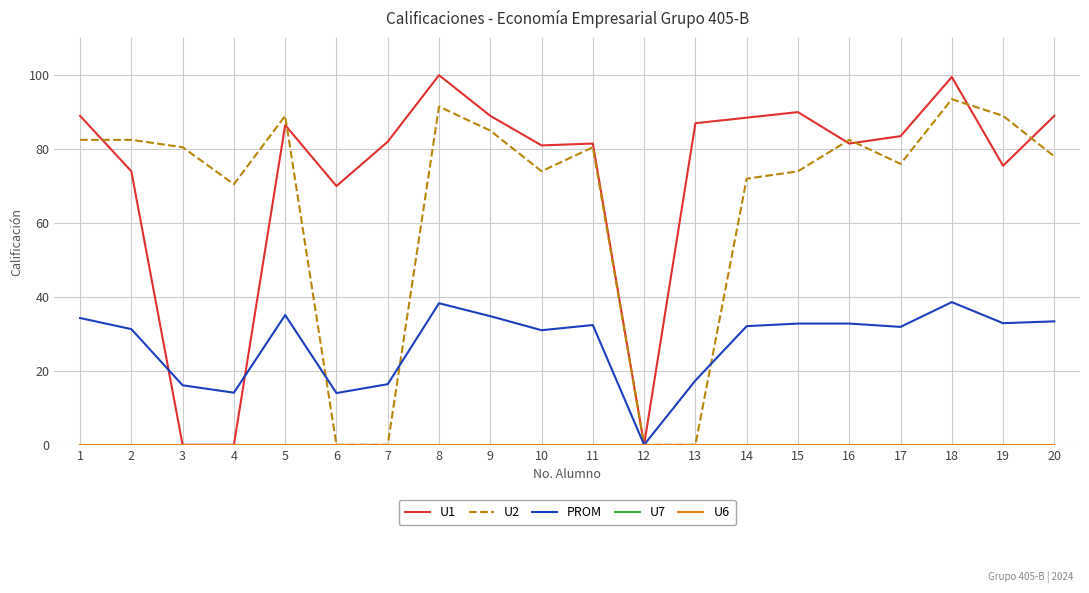

Reading right to left, transcribe all the data shown in this chart.

U1: 89.0	75.5	99.5	83.5	81.5	90.0	88.5	87.0	0.0	81.5	81.0	89.0	100.0	82.0	70.0	86.5	0.0	0.0	74.0	89.0
U2: 78.0	89.0	93.5	76.0	82.5	74.0	72.0	0.0	0.0	80.5	74.0	85.0	91.5	0.0	0.0	89.0	70.5	80.5	82.5	82.5
PROM: 33.4	32.9	38.6	31.9	32.8	32.8	32.1	17.4	0.0	32.4	31.0	34.8	38.3	16.4	14.0	35.1	14.1	16.1	31.3	34.3
U7: 0.0	0.0	0.0	0.0	0.0	0.0	0.0	0.0	0.0	0.0	0.0	0.0	0.0	0.0	0.0	0.0	0.0	0.0	0.0	0.0
U6: 0.0	0.0	0.0	0.0	0.0	0.0	0.0	0.0	0.0	0.0	0.0	0.0	0.0	0.0	0.0	0.0	0.0	0.0	0.0	0.0